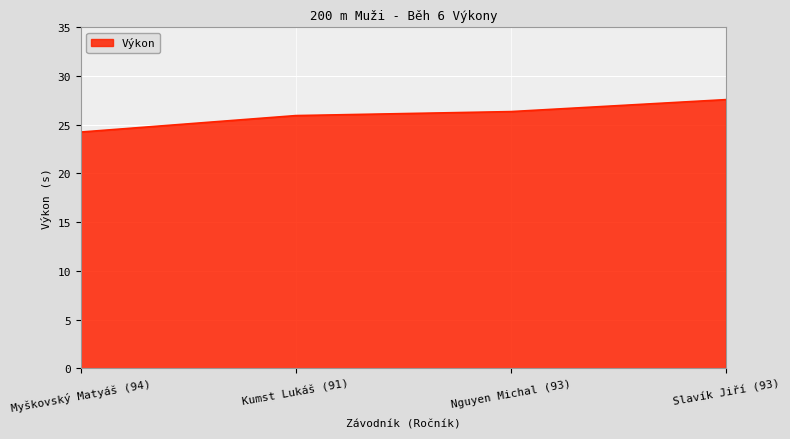

List the labels in order of value, smallest first.

Myškovský Matyáš (94), Kumst Lukáš (91), Nguyen Michal (93), Slavík Jiří (93)